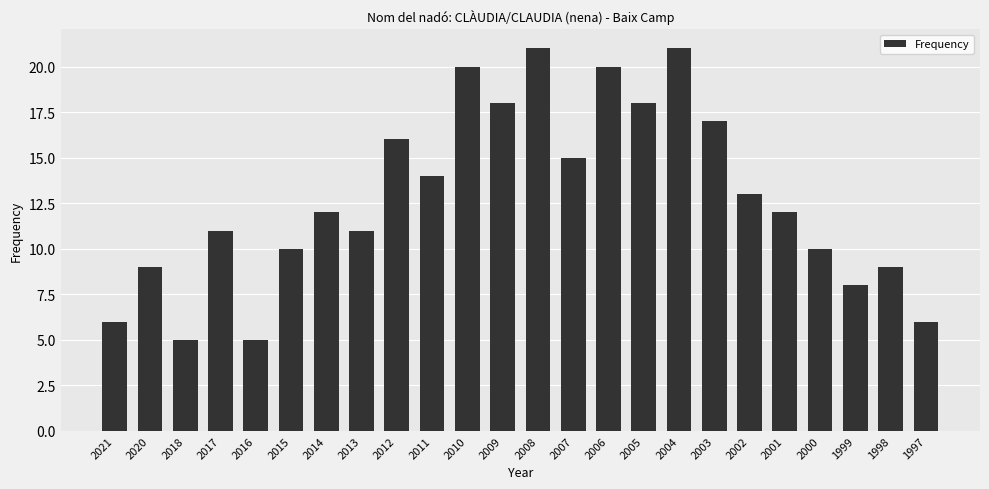

The chart shows a value of 12 at 1999. True or false?

False